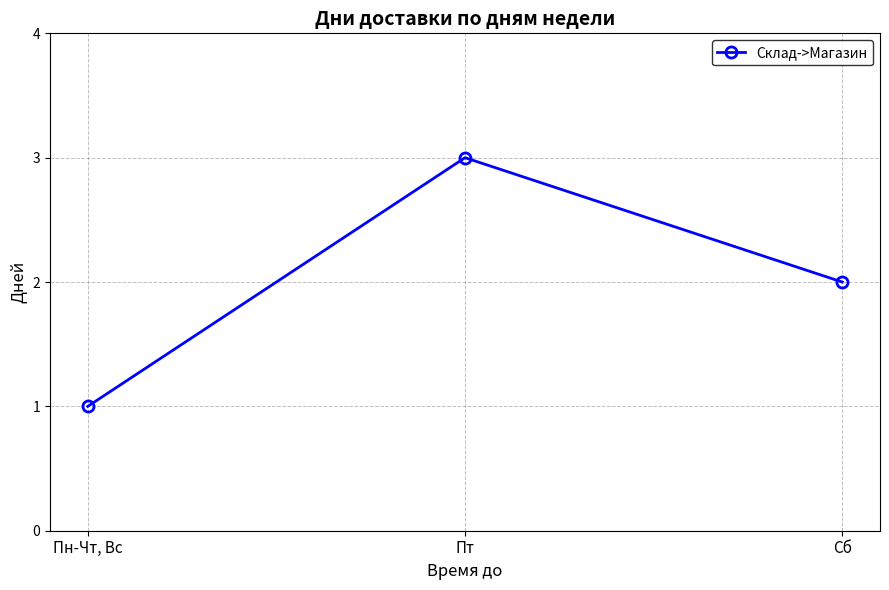

Count the number of data series in this chart.

1